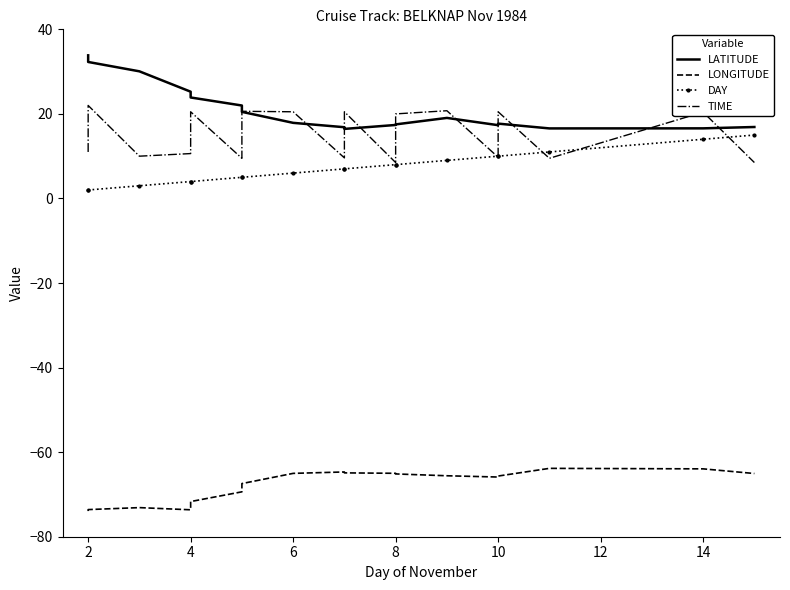

True or false: DAY has more than 1 points higher than both neighbors.

False